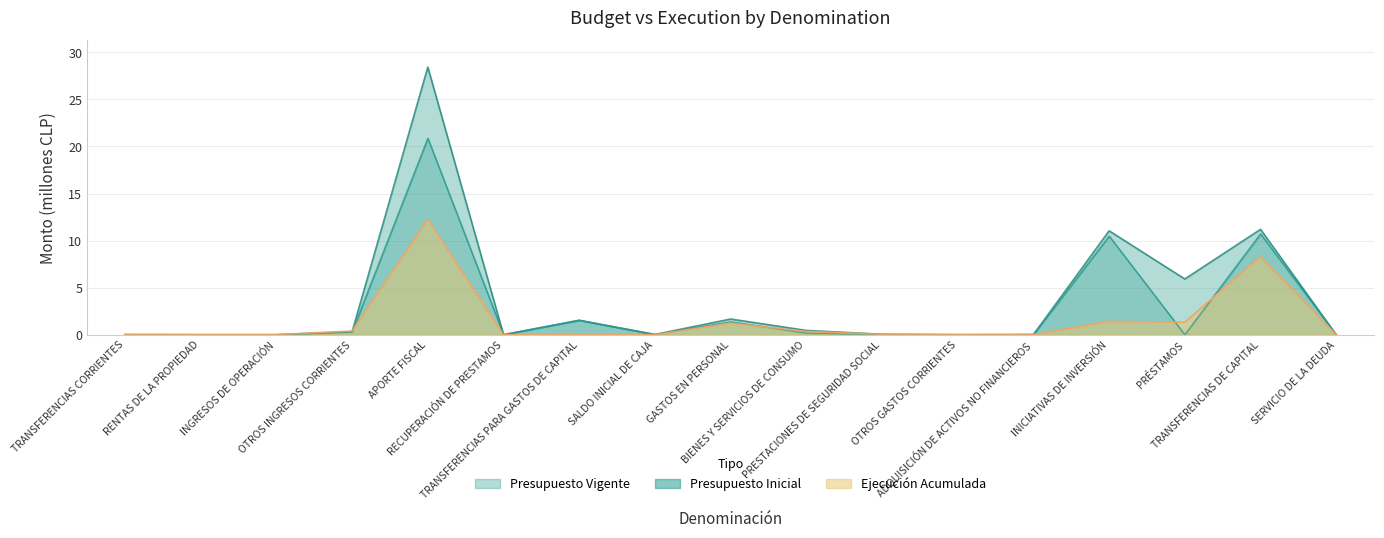

The Presupuesto Vigente series shows 0.5 at BIENES Y SERVICIOS DE CONSUMO. True or false?

True